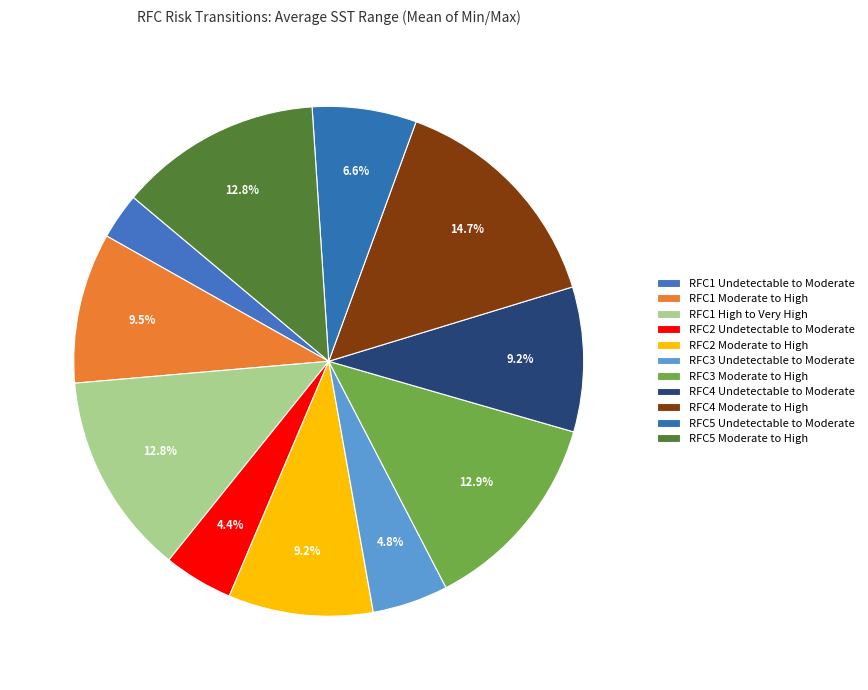

How many slices are in this pie chart?

11